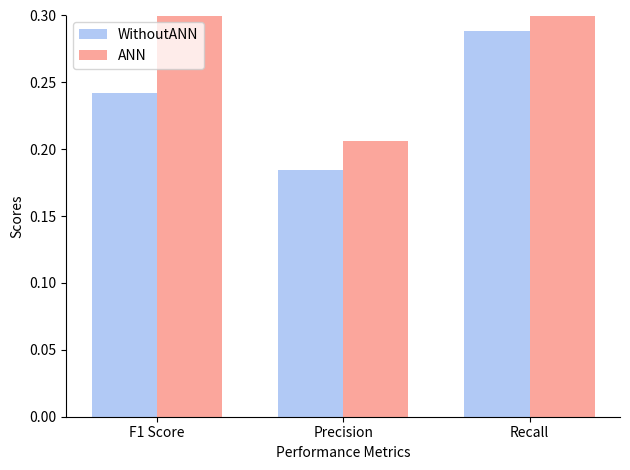

Rank the series by their maximum value, from highest to lowest.

ANN, WithoutANN